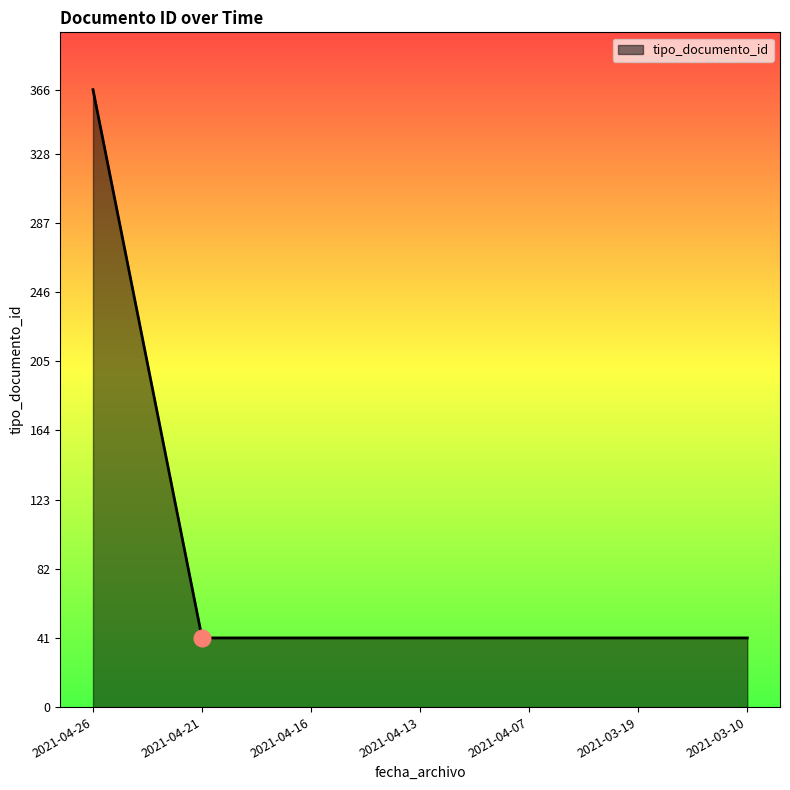

What position from the right is 2021-04-13?

4